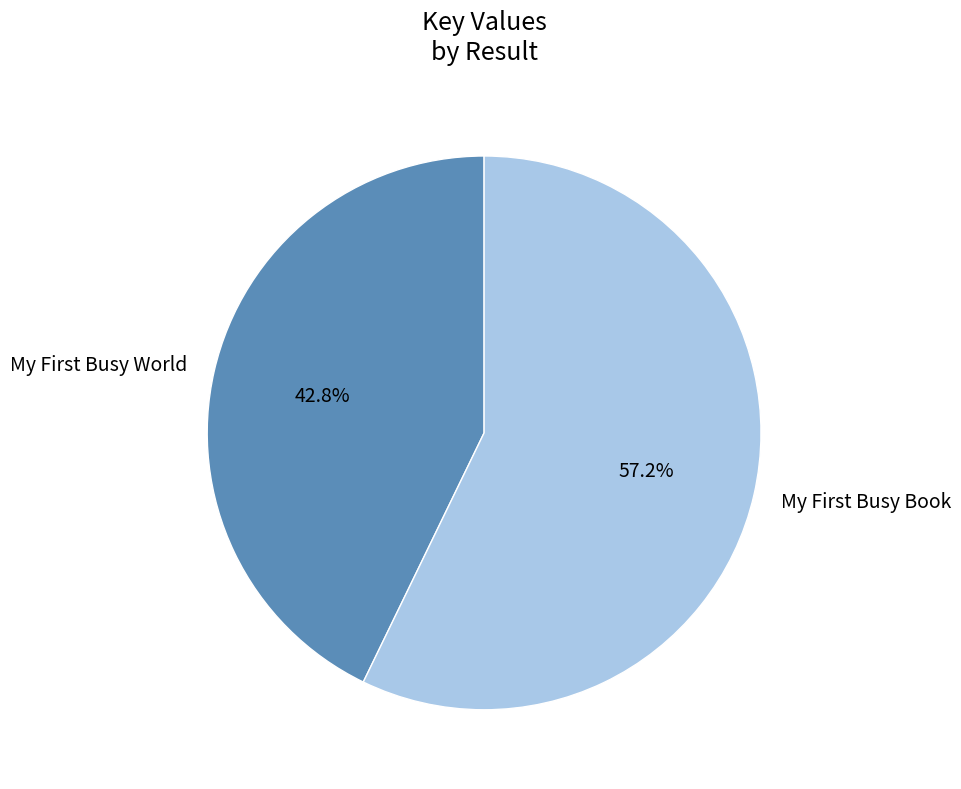

Rank the categories by value from lowest to highest.

My First Busy World, My First Busy Book